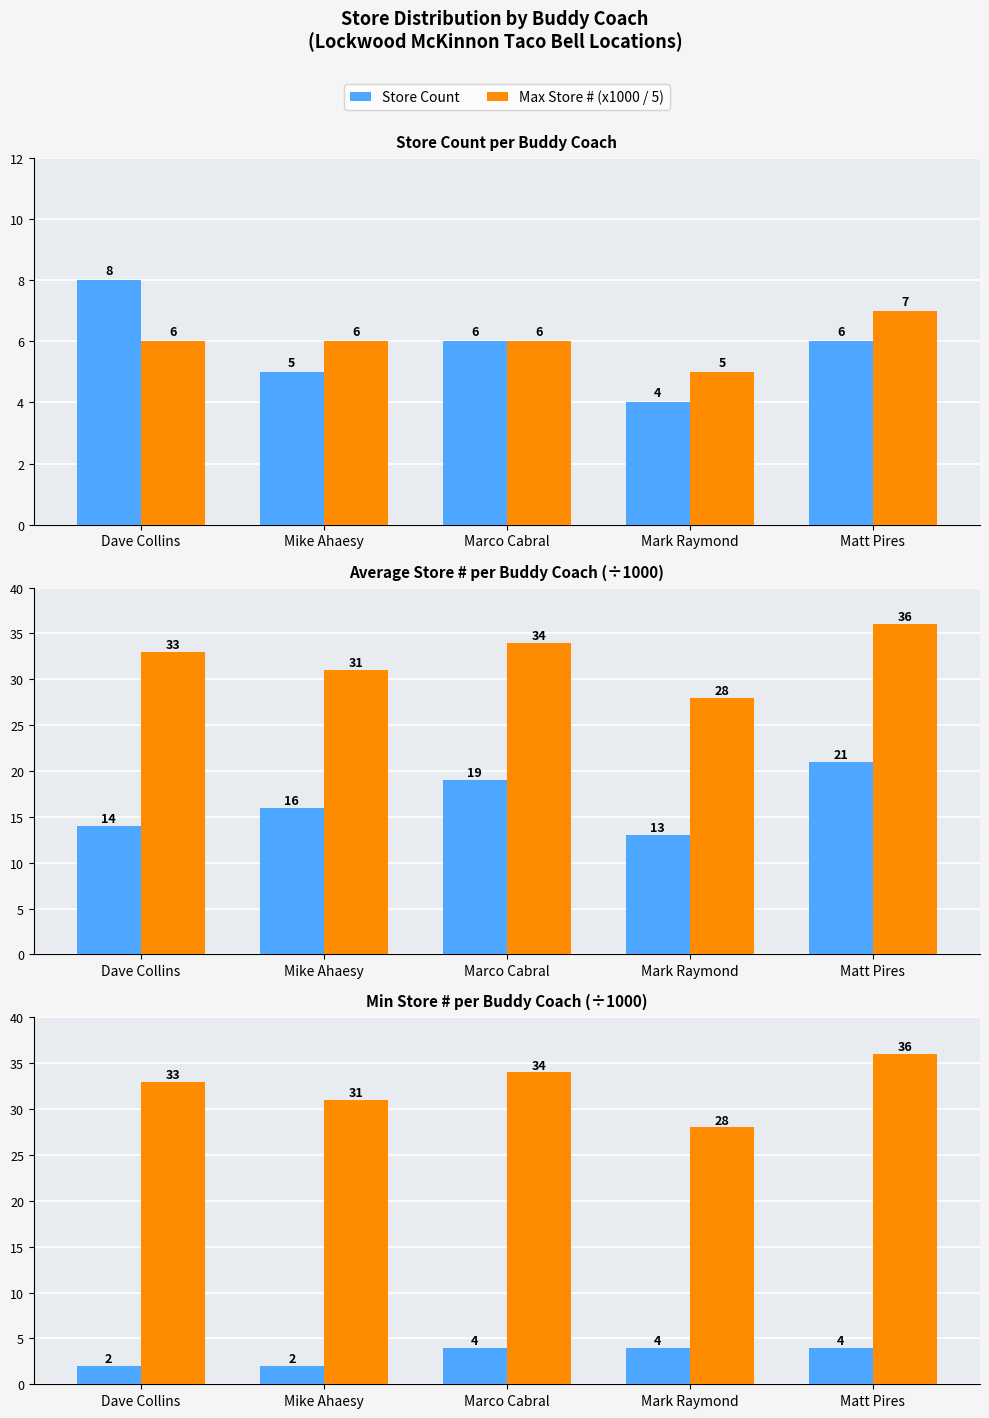

At which label does Max Store # (x1000 / 5) first exceed 6?

Matt Pires